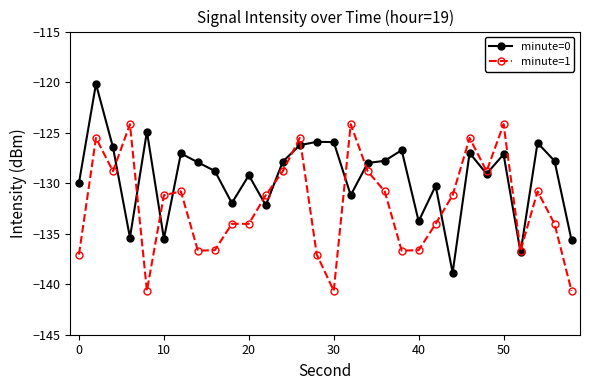

Rank the series by their maximum value, from highest to lowest.

minute=0, minute=1